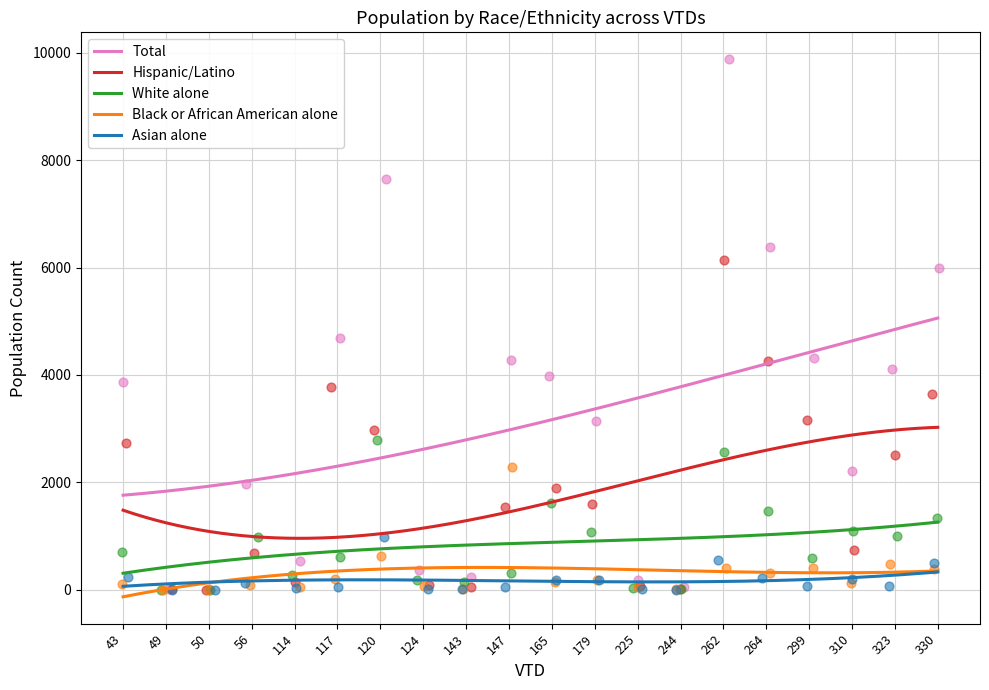

What are all the series names shown in the legend?

Total, Hispanic/Latino, White alone, Black or African American alone, Asian alone